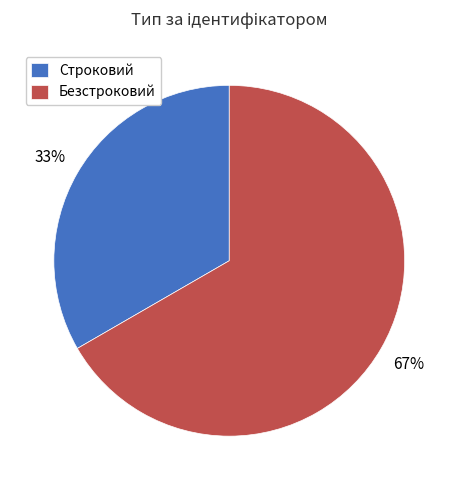

Is Безстроковий the majority of the pie?

Yes